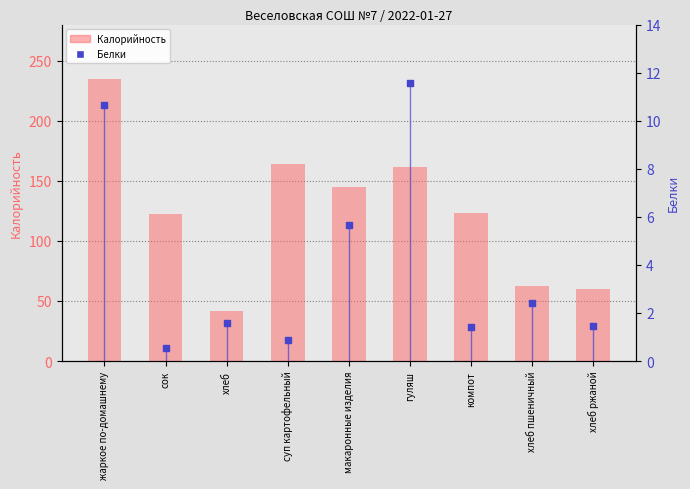

What are all the series names shown in the legend?

Калорийность, Белки